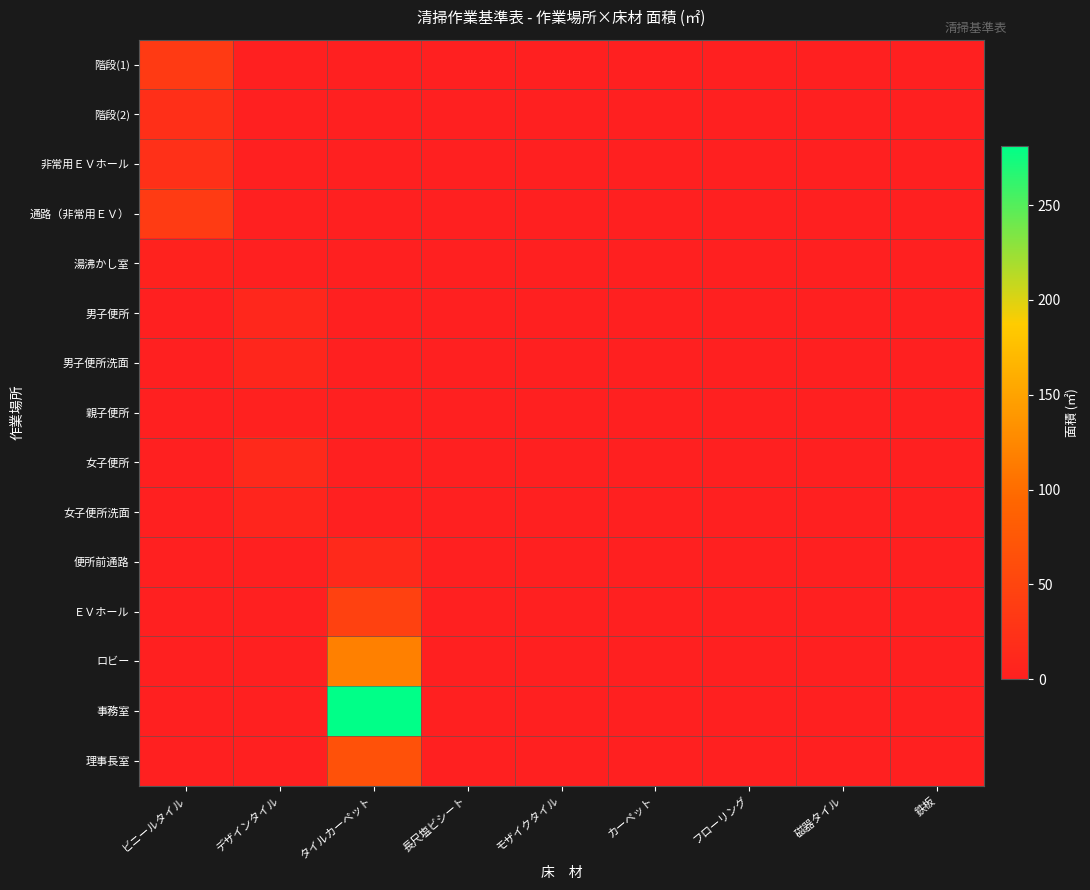

Reading left to right, transcribe all the data shown in this chart.

階段(1): ビニールタイル=35.2	デザインタイル=0.0	タイルカーペット=0.0	長尺塩ビシート=0.0	モザイクタイル=0.0	カーペット=0.0	フローリング=0.0	磁器タイル=0.0	鉄板=0.0
階段(2): ビニールタイル=21.0	デザインタイル=0.0	タイルカーペット=0.0	長尺塩ビシート=0.0	モザイクタイル=0.0	カーペット=0.0	フローリング=0.0	磁器タイル=0.0	鉄板=0.0
非常用ＥＶホール: ビニールタイル=22.1	デザインタイル=0.0	タイルカーペット=0.0	長尺塩ビシート=0.0	モザイクタイル=0.0	カーペット=0.0	フローリング=0.0	磁器タイル=0.0	鉄板=0.0
通路（非常用ＥＶ）: ビニールタイル=36.8	デザインタイル=0.0	タイルカーペット=0.0	長尺塩ビシート=0.0	モザイクタイル=0.0	カーペット=0.0	フローリング=0.0	磁器タイル=0.0	鉄板=0.0
湯沸かし室: ビニールタイル=4.3	デザインタイル=0.0	タイルカーペット=0.0	長尺塩ビシート=0.0	モザイクタイル=0.0	カーペット=0.0	フローリング=0.0	磁器タイル=0.0	鉄板=0.0
男子便所: ビニールタイル=0.0	デザインタイル=10.3	タイルカーペット=0.0	長尺塩ビシート=0.0	モザイクタイル=0.0	カーペット=0.0	フローリング=0.0	磁器タイル=0.0	鉄板=0.0
男子便所洗面: ビニールタイル=0.0	デザインタイル=9.3	タイルカーペット=0.0	長尺塩ビシート=0.0	モザイクタイル=0.0	カーペット=0.0	フローリング=0.0	磁器タイル=0.0	鉄板=0.0
親子便所: ビニールタイル=0.0	デザインタイル=2.3	タイルカーペット=0.0	長尺塩ビシート=0.0	モザイクタイル=0.0	カーペット=0.0	フローリング=0.0	磁器タイル=0.0	鉄板=0.0
女子便所: ビニールタイル=0.0	デザインタイル=12.8	タイルカーペット=0.0	長尺塩ビシート=0.0	モザイクタイル=0.0	カーペット=0.0	フローリング=0.0	磁器タイル=0.0	鉄板=0.0
女子便所洗面: ビニールタイル=0.0	デザインタイル=8.0	タイルカーペット=0.0	長尺塩ビシート=0.0	モザイクタイル=0.0	カーペット=0.0	フローリング=0.0	磁器タイル=0.0	鉄板=0.0
便所前通路: ビニールタイル=0.0	デザインタイル=0.0	タイルカーペット=12.5	長尺塩ビシート=0.0	モザイクタイル=0.0	カーペット=0.0	フローリング=0.0	磁器タイル=0.0	鉄板=0.0
ＥＶホール: ビニールタイル=0.0	デザインタイル=0.0	タイルカーペット=45.3	長尺塩ビシート=0.0	モザイクタイル=0.0	カーペット=0.0	フローリング=0.0	磁器タイル=0.0	鉄板=0.0
ロビー: ビニールタイル=0.0	デザインタイル=0.0	タイルカーペット=117.5	長尺塩ビシート=0.0	モザイクタイル=0.0	カーペット=0.0	フローリング=0.0	磁器タイル=0.0	鉄板=0.0
事務室: ビニールタイル=0.0	デザインタイル=0.0	タイルカーペット=281.2	長尺塩ビシート=0.0	モザイクタイル=0.0	カーペット=0.0	フローリング=0.0	磁器タイル=0.0	鉄板=0.0
理事長室: ビニールタイル=0.0	デザインタイル=0.0	タイルカーペット=65.9	長尺塩ビシート=0.0	モザイクタイル=0.0	カーペット=0.0	フローリング=0.0	磁器タイル=0.0	鉄板=0.0